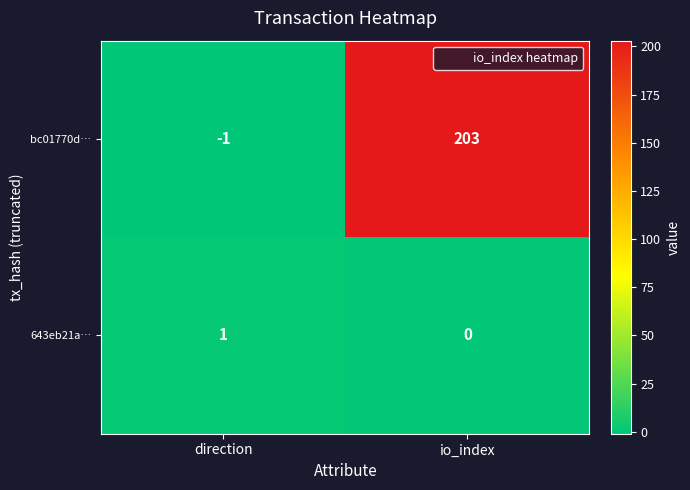

The 643eb21a… series shows 1 at direction. True or false?

True